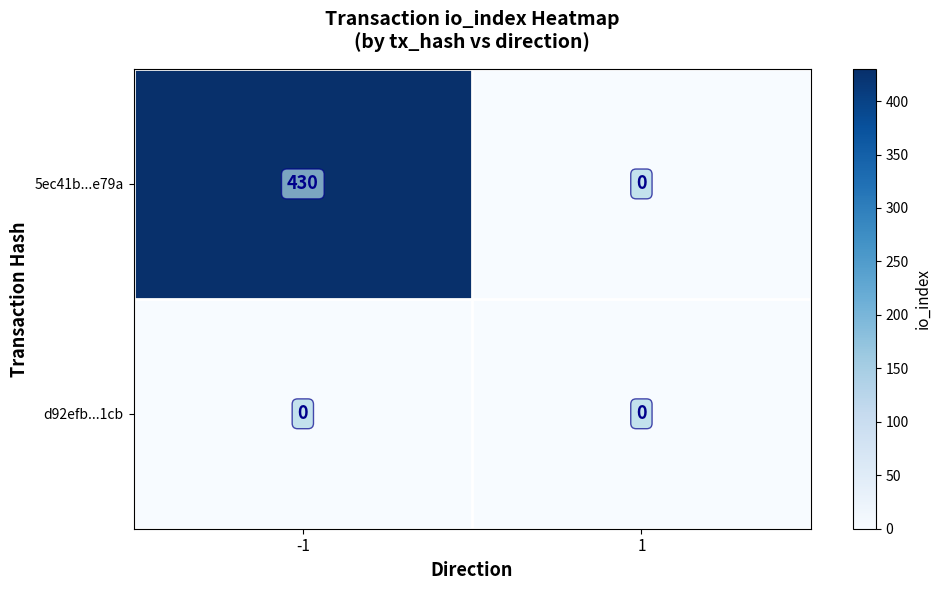

Between -1 and 1, which series saw the biggest shift?

5ec41b...e79a